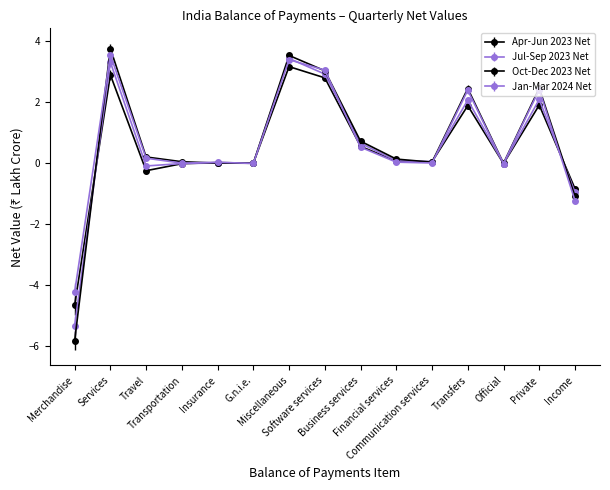

What is the spread (max minus min) of values at Miscellaneous?

0.4